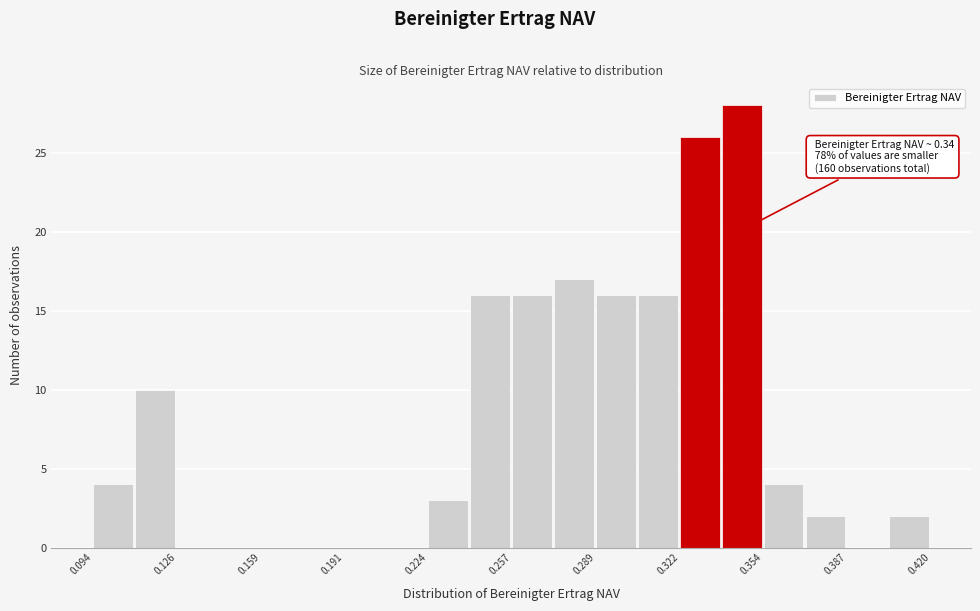

Read against the x-axis, roughly where is the centre of the tallest bar?

0.345